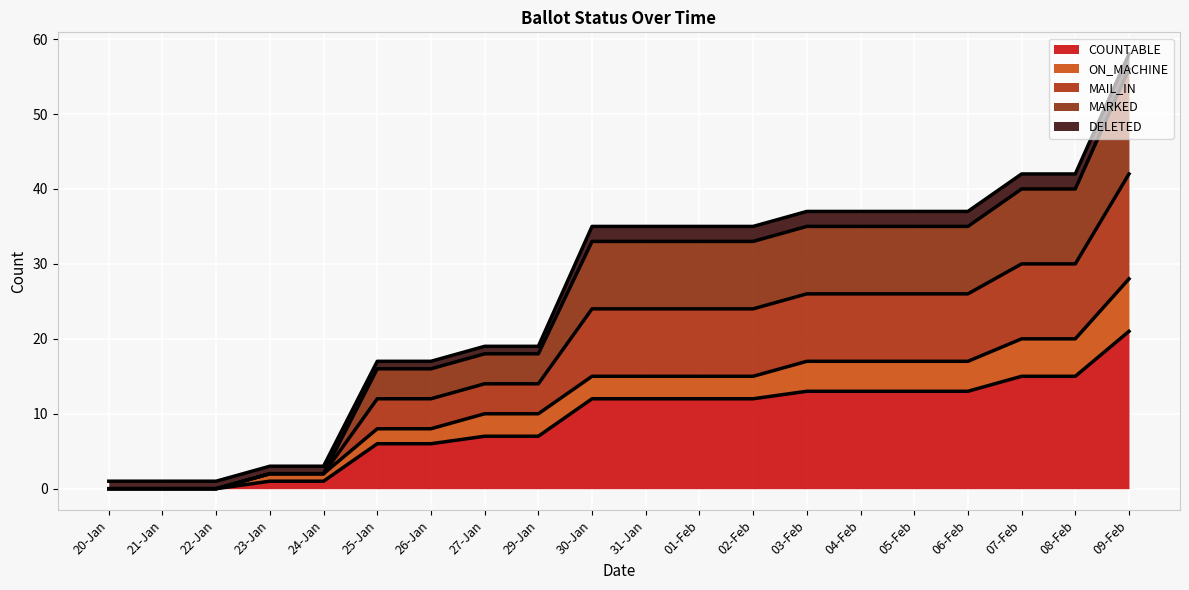

Rank the categories by MAIL_IN value from highest to lowest.

09-Feb, 07-Feb, 08-Feb, 03-Feb, 04-Feb, 05-Feb, 06-Feb, 30-Jan, 31-Jan, 01-Feb, 02-Feb, 27-Jan, 29-Jan, 25-Jan, 26-Jan, 23-Jan, 24-Jan, 20-Jan, 21-Jan, 22-Jan